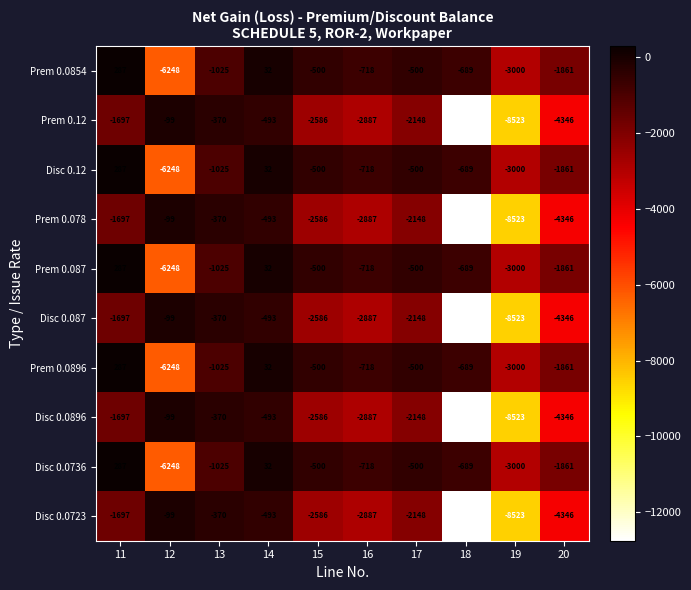

What is the total value across all series at 16?

-18025